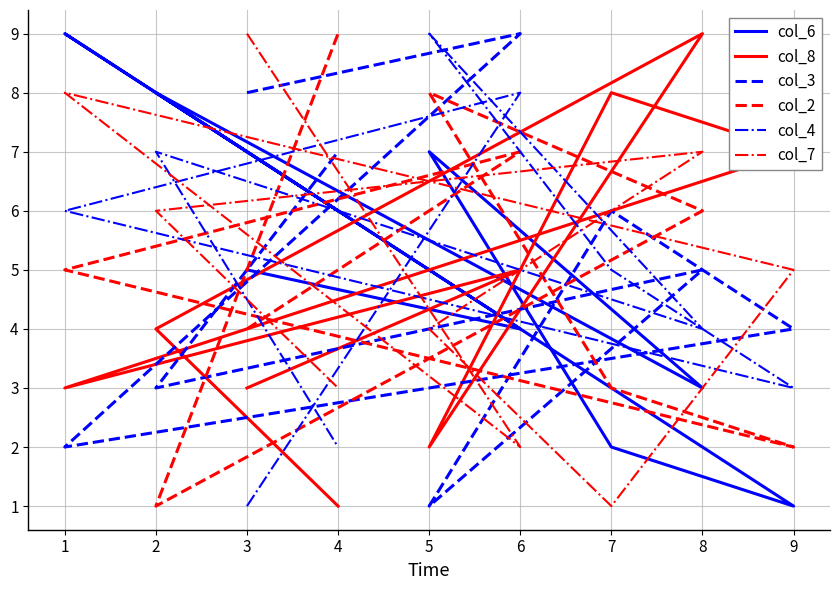

Is it true that col_4 equals 7 at 2?

True